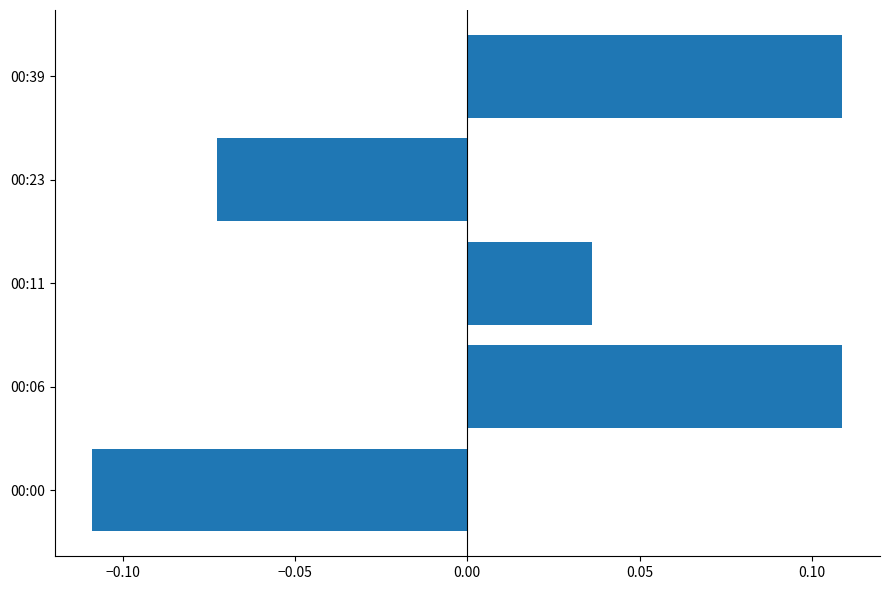

Where is the data nearest to the value 0?

00:11